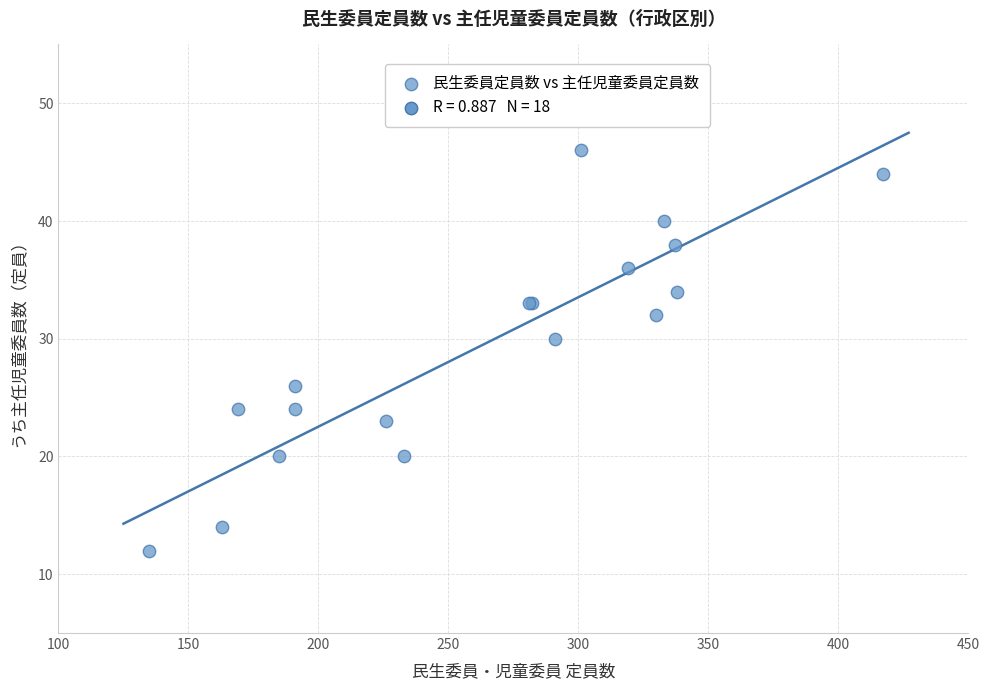

What Y value in the scatter plot is closest to 29?

30